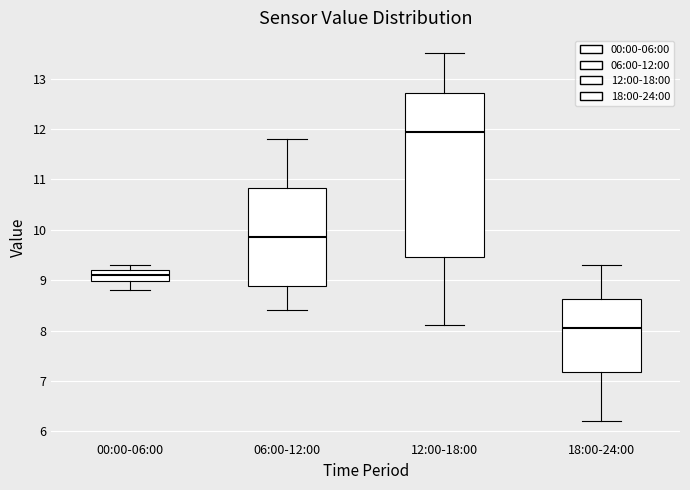

Comparing the boxes themselves (not the whiskers), which one is the tallest?

12:00-18:00